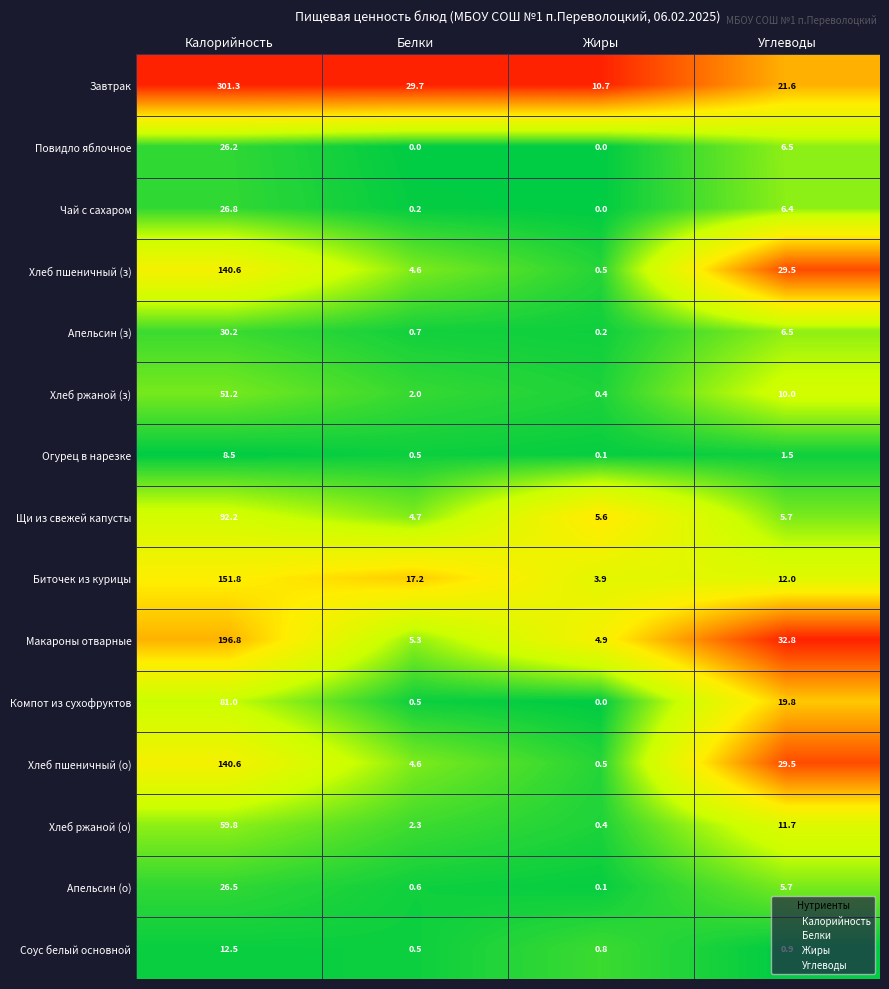

How many data points does each series have?

4